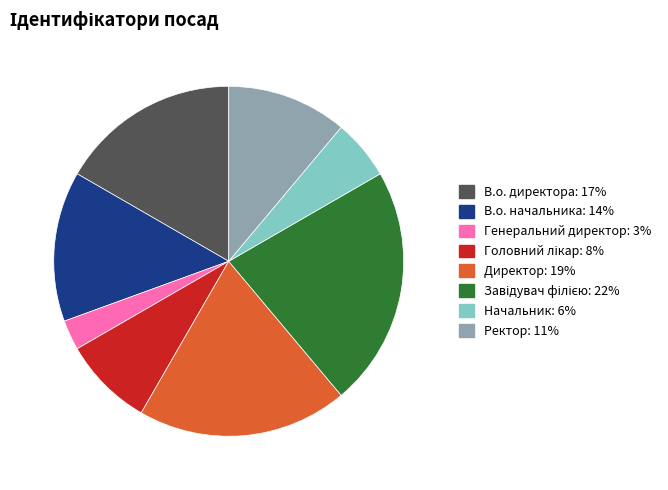

Is it true that Начальник is 1% of the pie?

False